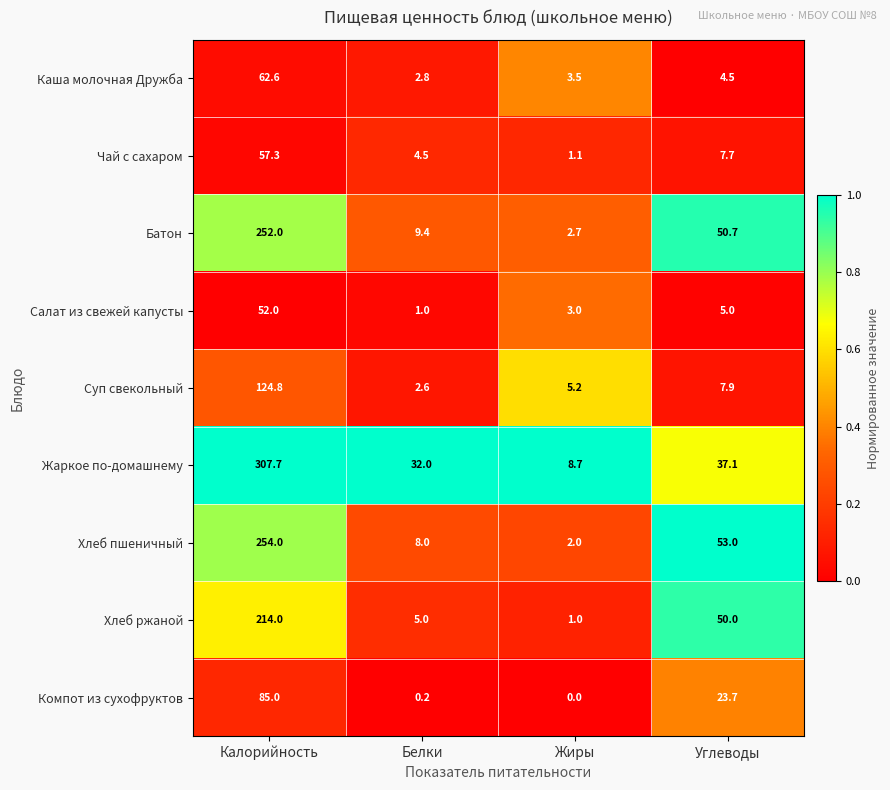

At which label does Каша молочная Дружба first exceed 4?

Калорийность